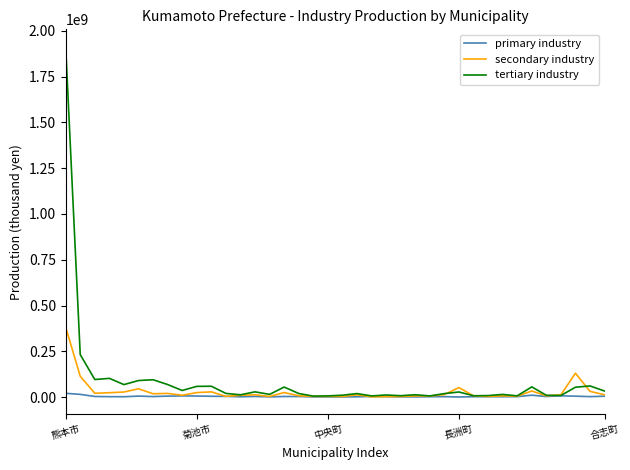

Which series has the widest spread of values?

tertiary industry